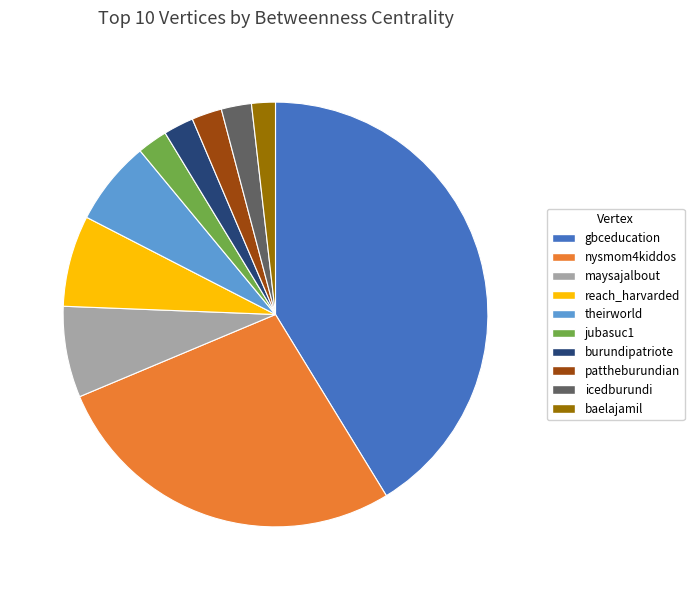

What is the largest slice in the pie chart?

gbceducation